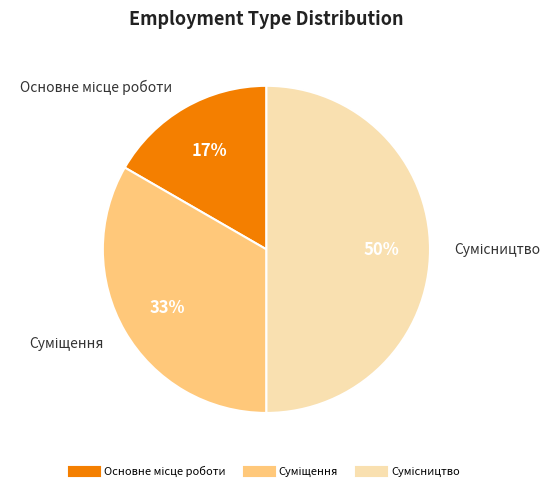

To the nearest percent, what is the average slice percentage?

33%